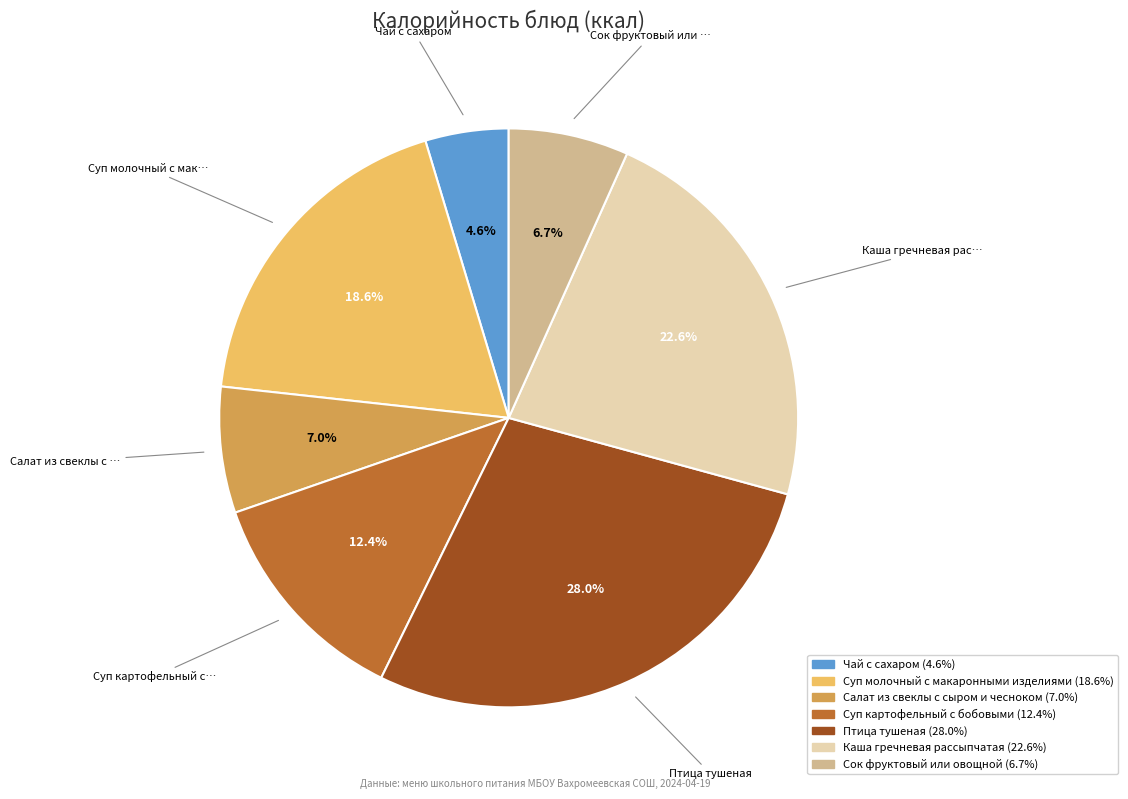

What percentage is the Чай с сахаром slice, to the nearest percent?

5%